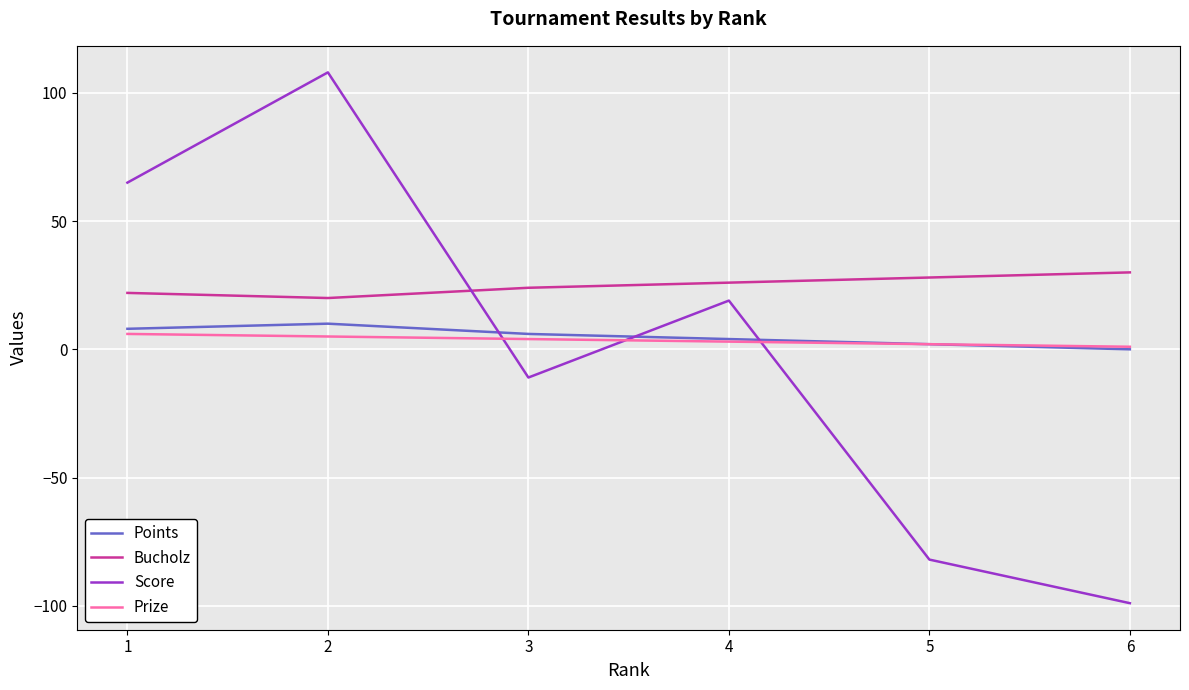

Which series has the largest total across all categories?

Bucholz